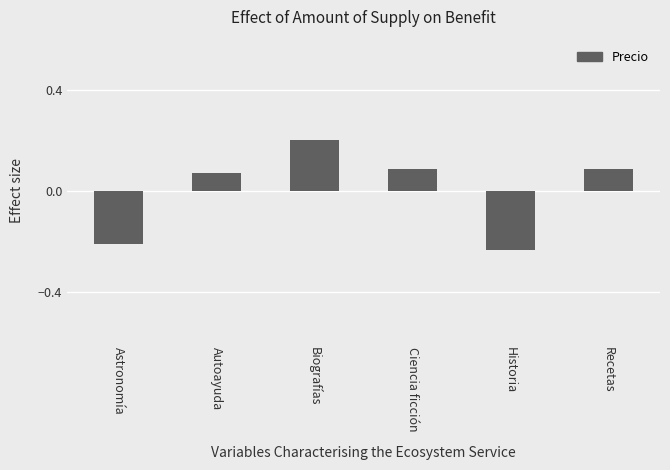

The chart shows a value of 0.2 at Biografías. True or false?

True